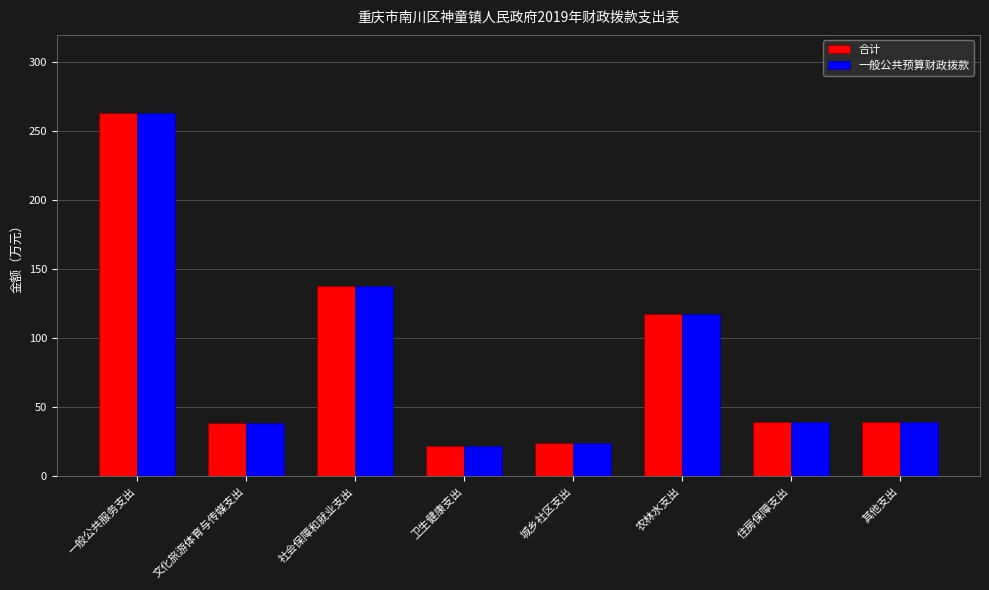

What is the label of the 6th bar from the left?

农林水支出